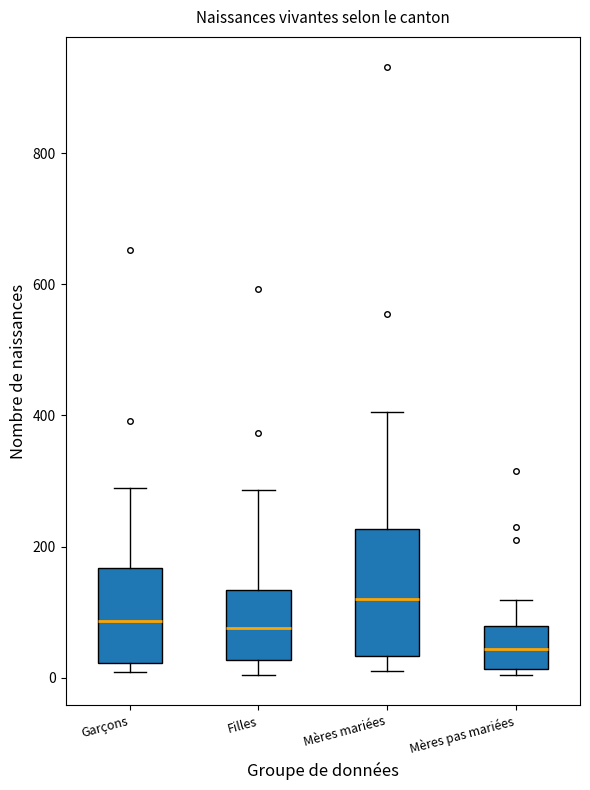

Which box has the highest median line?

Mères mariées